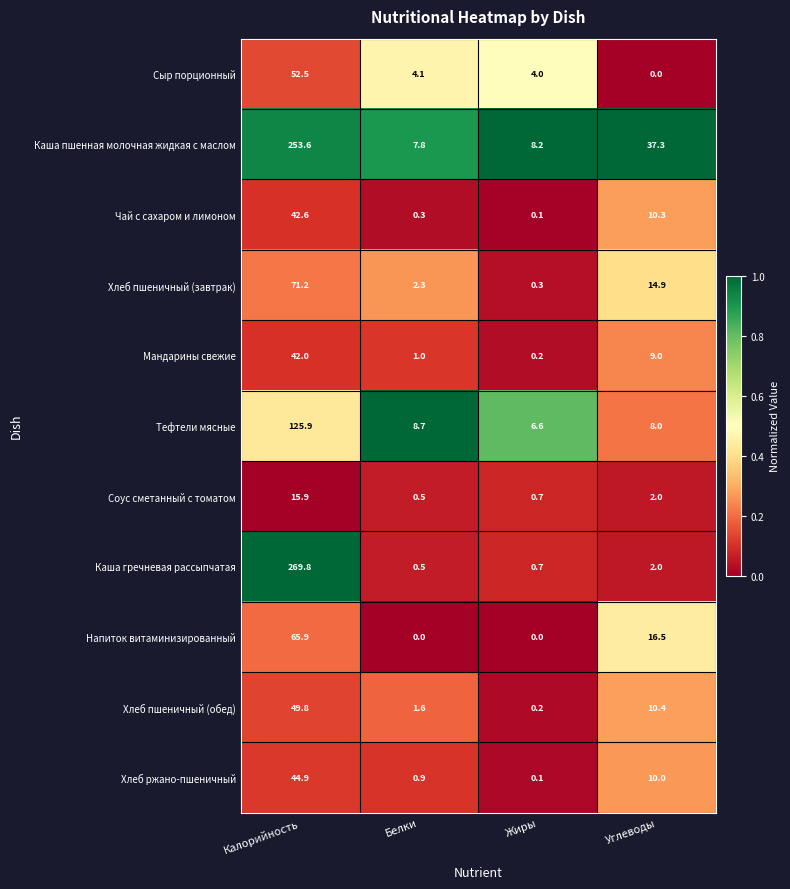

At which label does Сыр порционный reach its minimum?

Углеводы